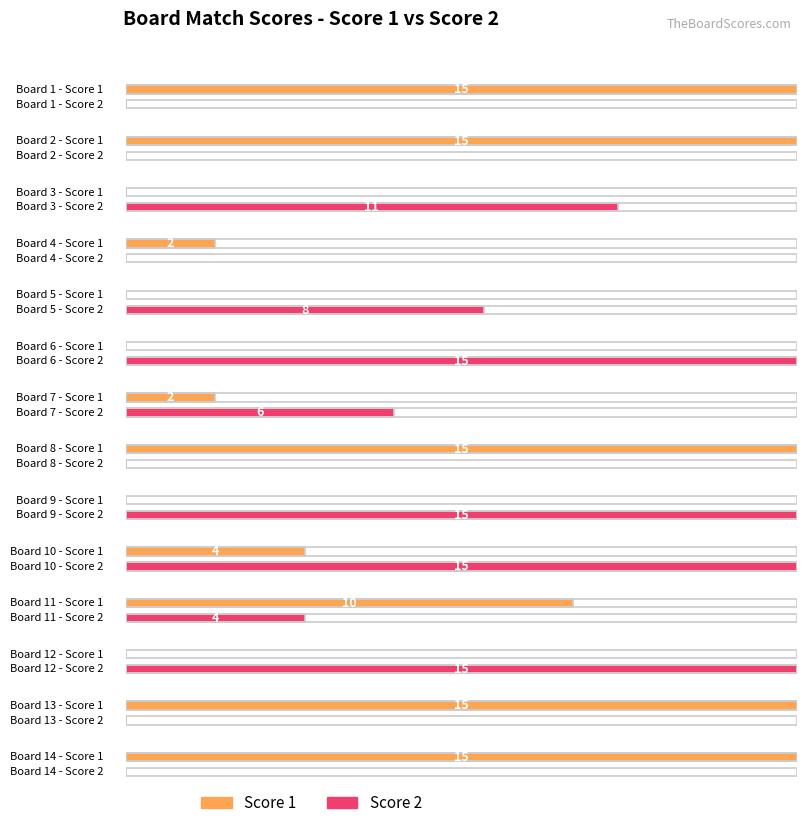

Which has a higher value, 13 or 3?

13